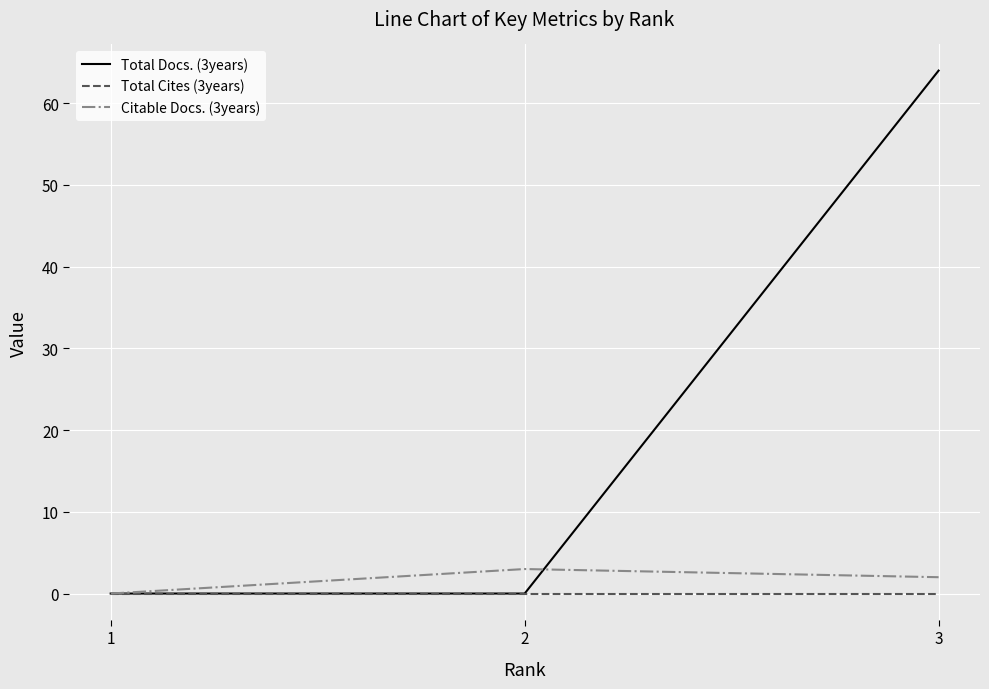

What are all the series names shown in the legend?

Total Docs. (3years), Total Cites (3years), Citable Docs. (3years)